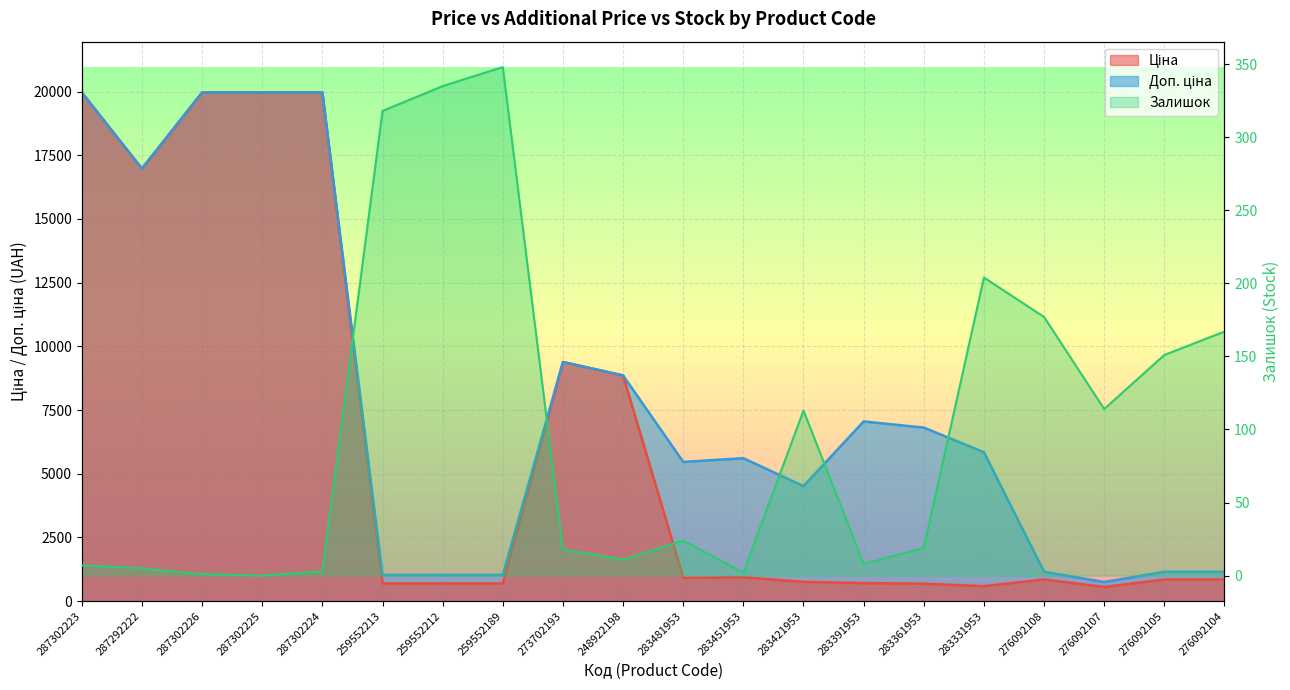

Between 276092104 and 287302223, which is larger?

287302223